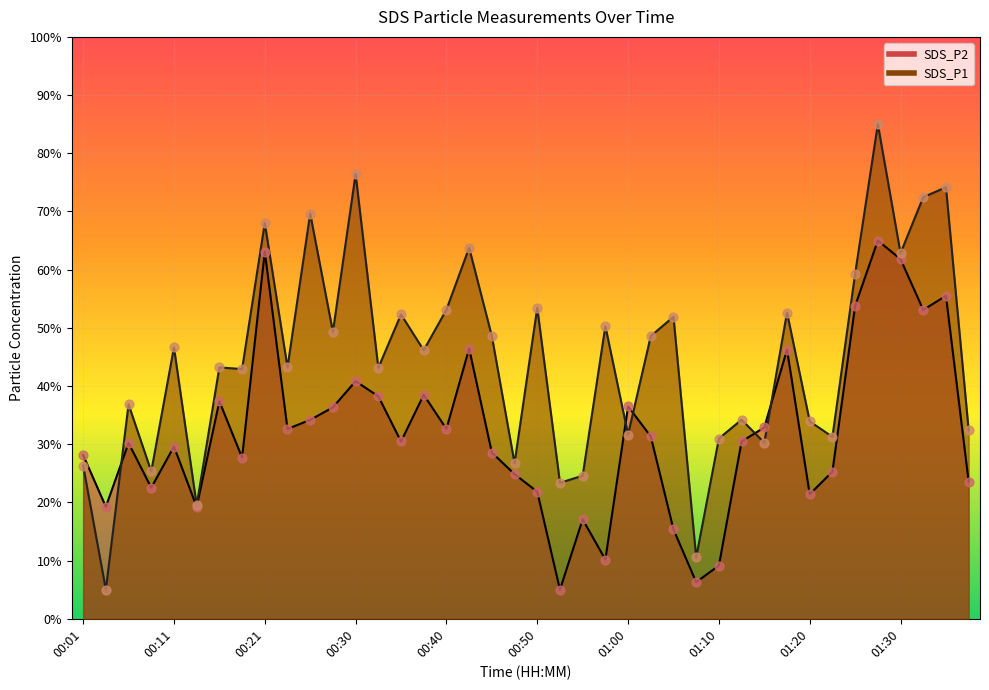

What are all the series names shown in the legend?

SDS_P1, SDS_P2